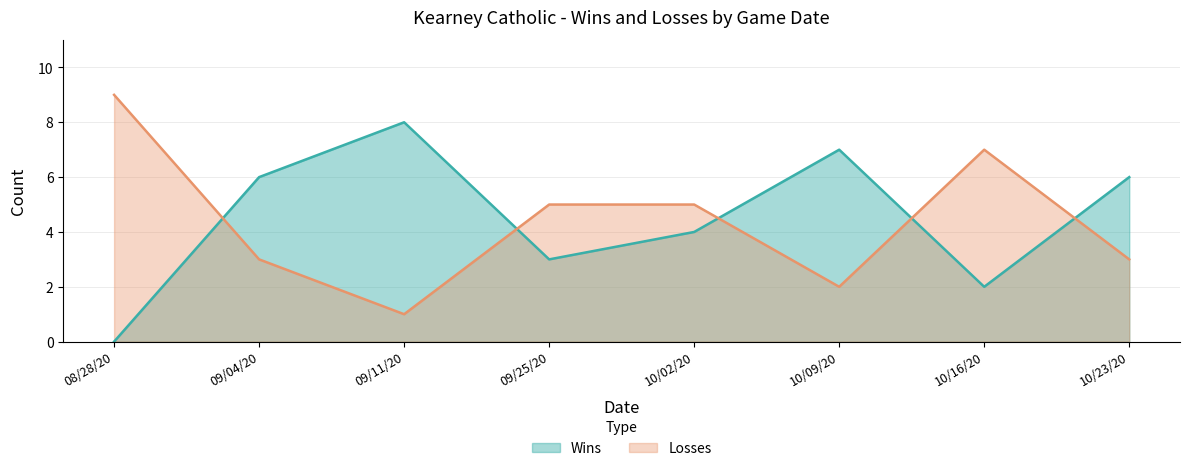

What is the difference between the second highest and minimum values in the Losses series?

6